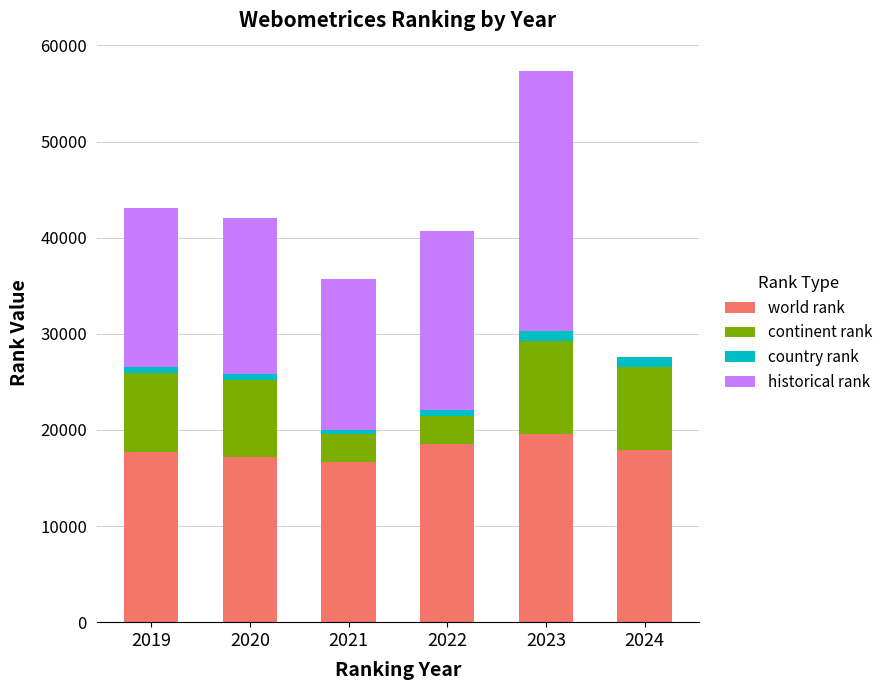

What is the highest value of the world rank series?

19602